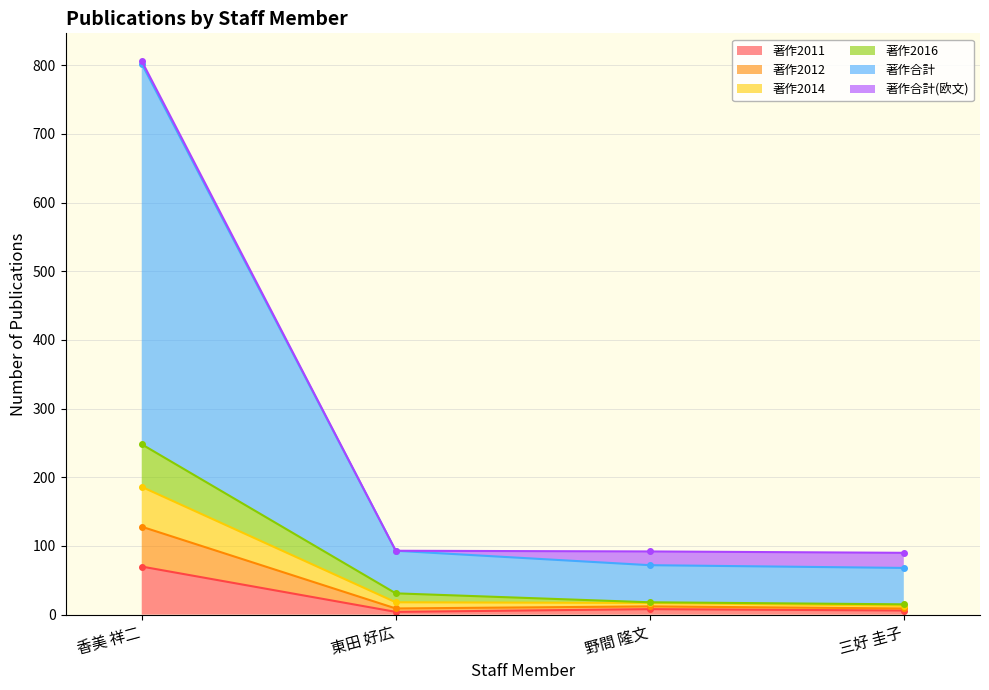

Where is 著作2011 nearest to the value 37?

野間 隆文